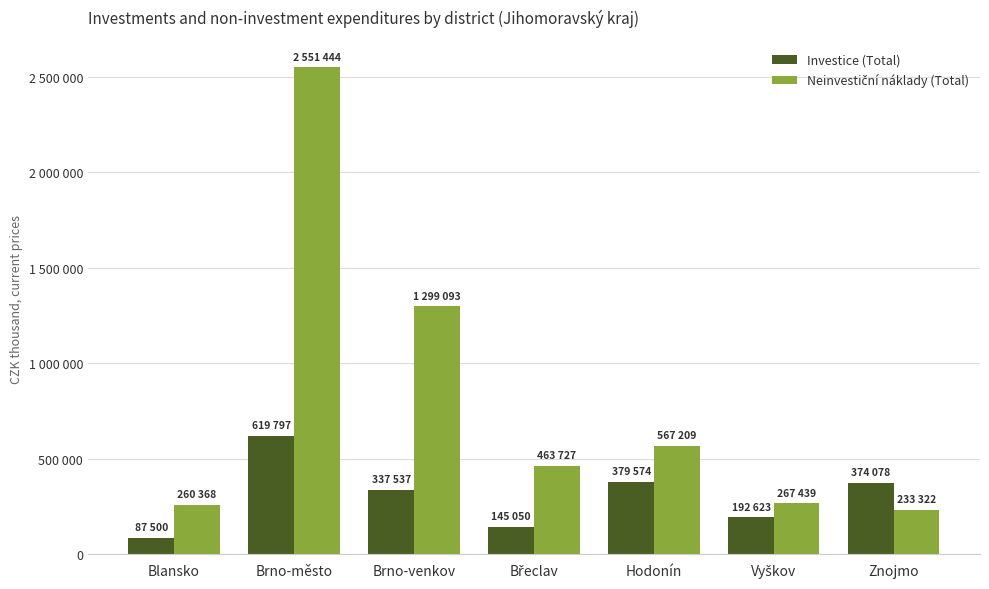

Are the bars grouped side by side (vs. stacked)?

Yes